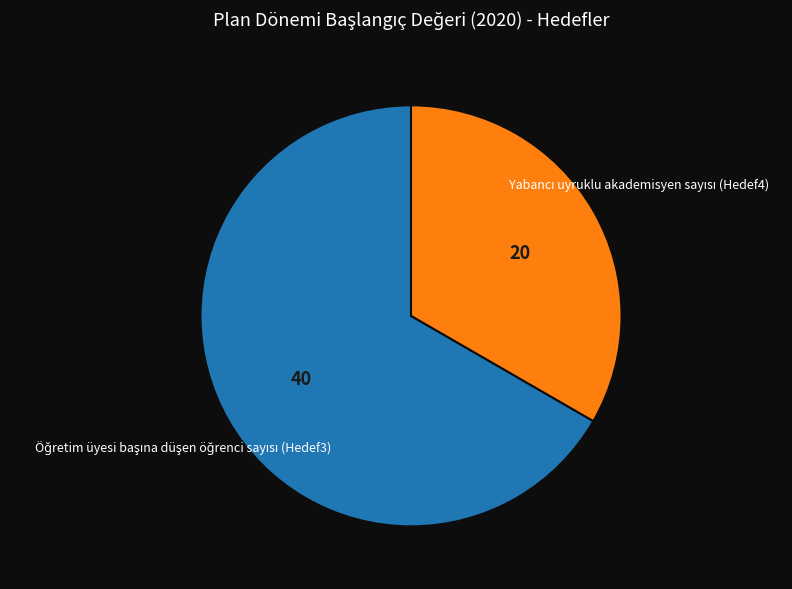

Does any single category account for the majority?

Yes